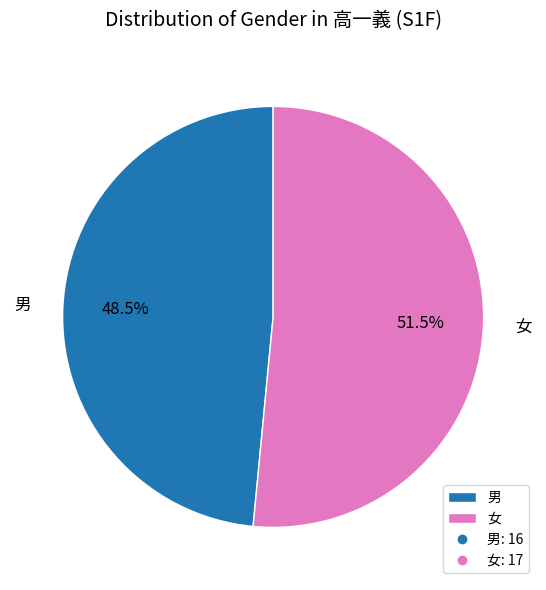

Count the number of slices in the pie.

2